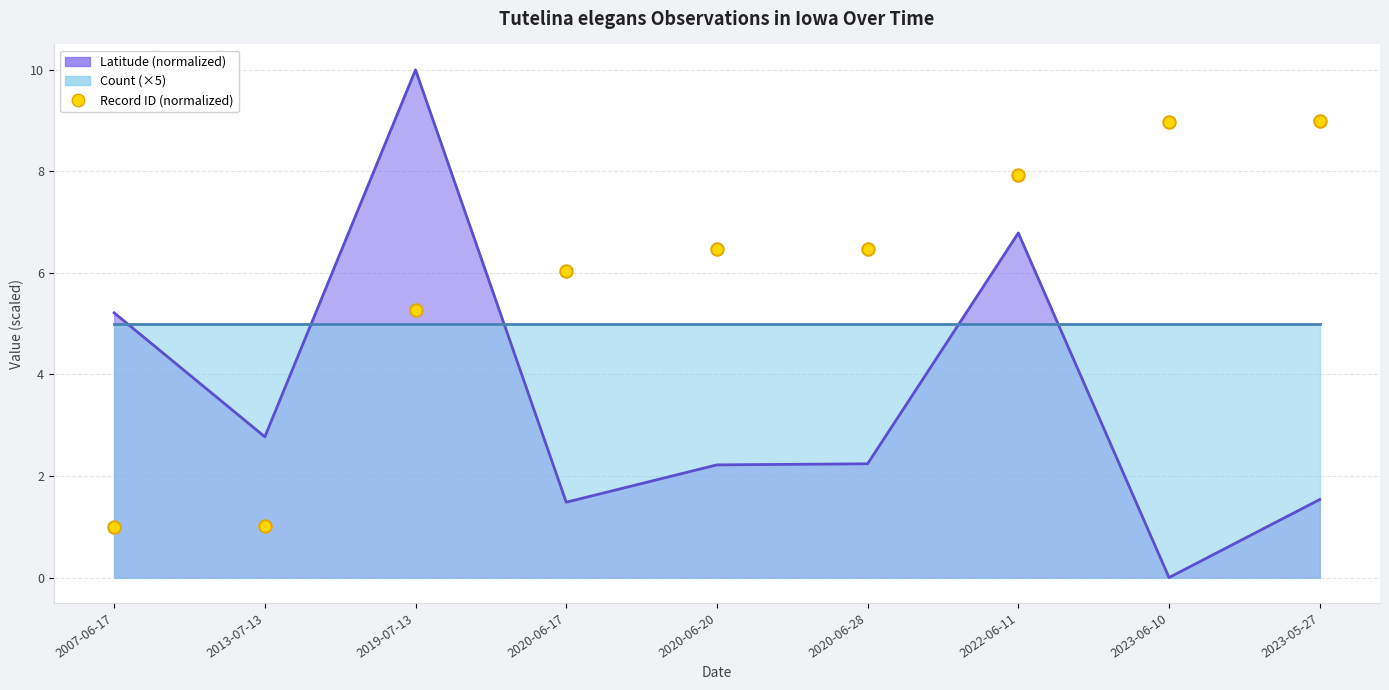

Which has a higher value, 2020-06-17 or 2023-06-10?

2023-06-10